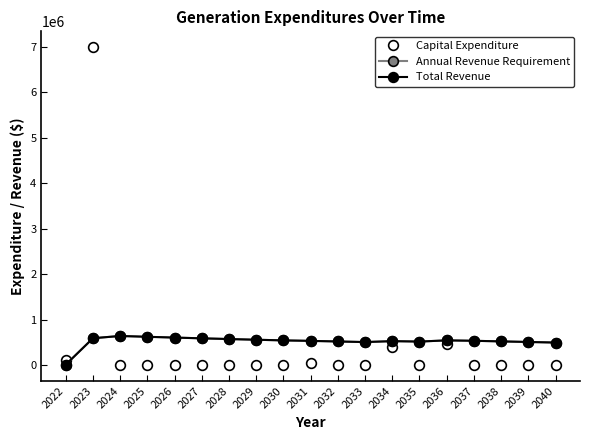

Does the chart have visible grid lines?

No